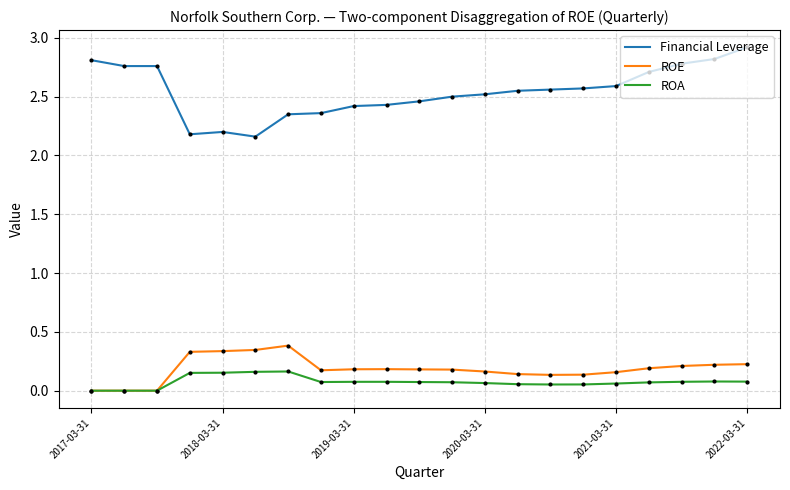

Which series has the largest total across all categories?

Financial Leverage